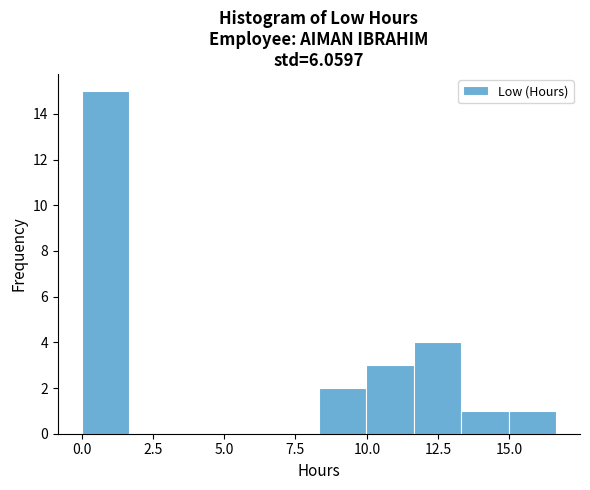

Around what value on the x-axis is the tallest bar? Give the approximate position of its centre, as read against the axis.

1.0